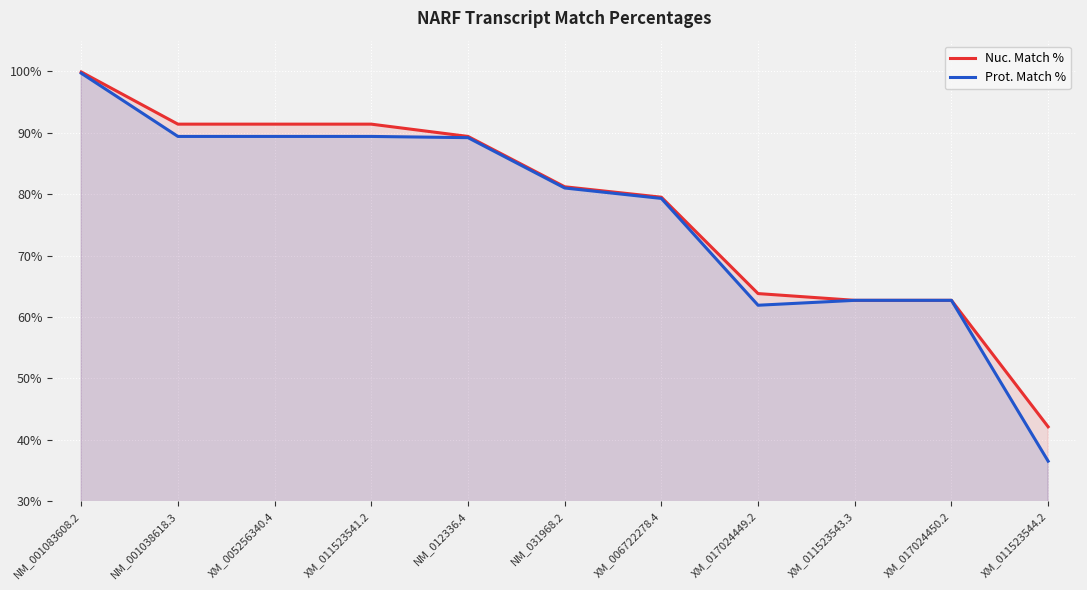

Count the number of categories in the chart.

11